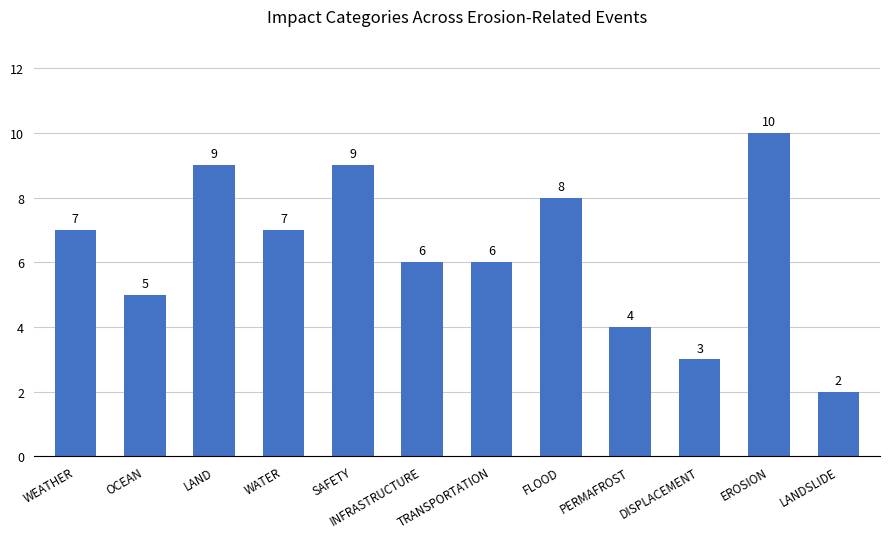

Reading left to right, what are all the values shown in this chart?

7	5	9	7	9	6	6	8	4	3	10	2